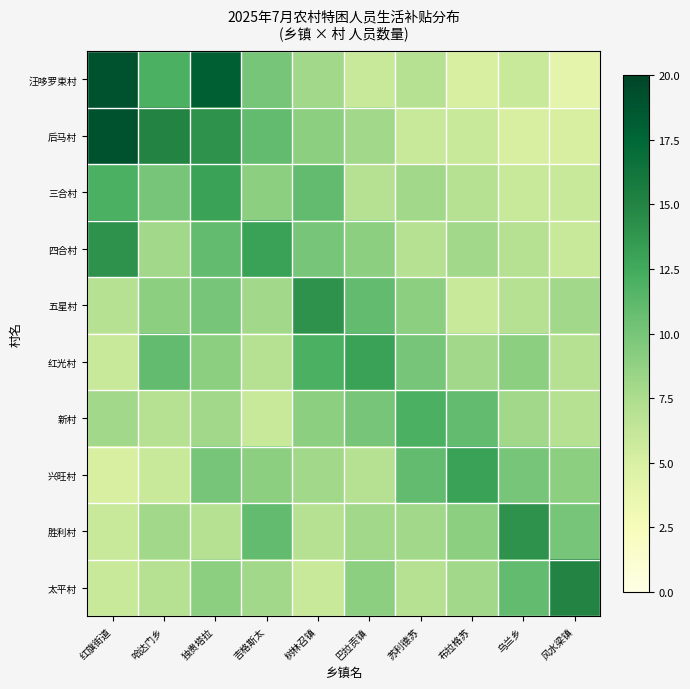

Reading left to right, extract all data points from this chart.

汪哆罗束村: 红旗街道=19	哈达门乡=12	独贵塔拉=18	吉格斯太=10	树林召镇=8	巴拉贡镇=6	苏利德苏=7	布拉格苏=5	乌兰乡=6	风水梁镇=4
后马村: 红旗街道=19	哈达门乡=15	独贵塔拉=14	吉格斯太=11	树林召镇=9	巴拉贡镇=8	苏利德苏=6	布拉格苏=6	乌兰乡=5	风水梁镇=5
三合村: 红旗街道=12	哈达门乡=10	独贵塔拉=13	吉格斯太=9	树林召镇=11	巴拉贡镇=7	苏利德苏=8	布拉格苏=7	乌兰乡=6	风水梁镇=6
四合村: 红旗街道=14	哈达门乡=8	独贵塔拉=11	吉格斯太=13	树林召镇=10	巴拉贡镇=9	苏利德苏=7	布拉格苏=8	乌兰乡=7	风水梁镇=6
五星村: 红旗街道=7	哈达门乡=9	独贵塔拉=10	吉格斯太=8	树林召镇=14	巴拉贡镇=11	苏利德苏=9	布拉格苏=6	乌兰乡=7	风水梁镇=8
红光村: 红旗街道=6	哈达门乡=11	独贵塔拉=9	吉格斯太=7	树林召镇=12	巴拉贡镇=13	苏利德苏=10	布拉格苏=8	乌兰乡=9	风水梁镇=7
新村: 红旗街道=8	哈达门乡=7	独贵塔拉=8	吉格斯太=6	树林召镇=9	巴拉贡镇=10	苏利德苏=12	布拉格苏=11	乌兰乡=8	风水梁镇=7
兴旺村: 红旗街道=5	哈达门乡=6	独贵塔拉=10	吉格斯太=9	树林召镇=8	巴拉贡镇=7	苏利德苏=11	布拉格苏=13	乌兰乡=10	风水梁镇=9
胜利村: 红旗街道=6	哈达门乡=8	独贵塔拉=7	吉格斯太=11	树林召镇=7	巴拉贡镇=8	苏利德苏=8	布拉格苏=9	乌兰乡=14	风水梁镇=10
太平村: 红旗街道=6	哈达门乡=7	独贵塔拉=9	吉格斯太=8	树林召镇=6	巴拉贡镇=9	苏利德苏=7	布拉格苏=8	乌兰乡=11	风水梁镇=15